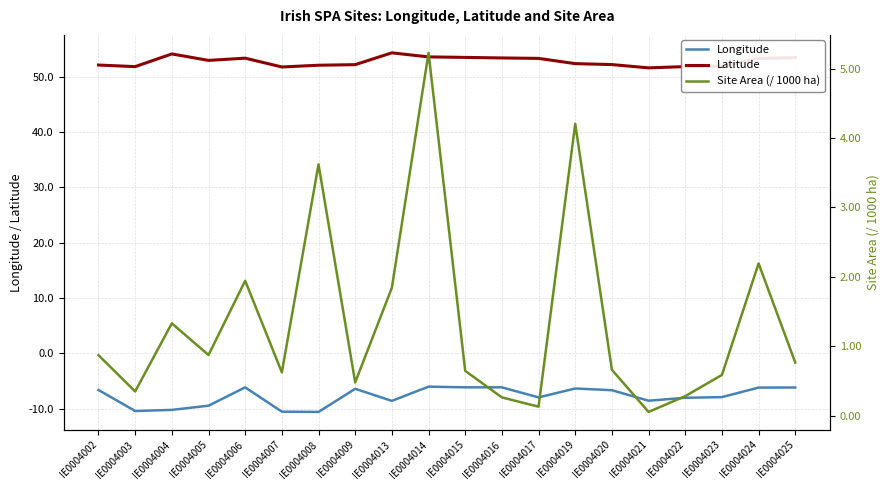

The value of Latitude at IE0004020 is 79.4. True or false?

False